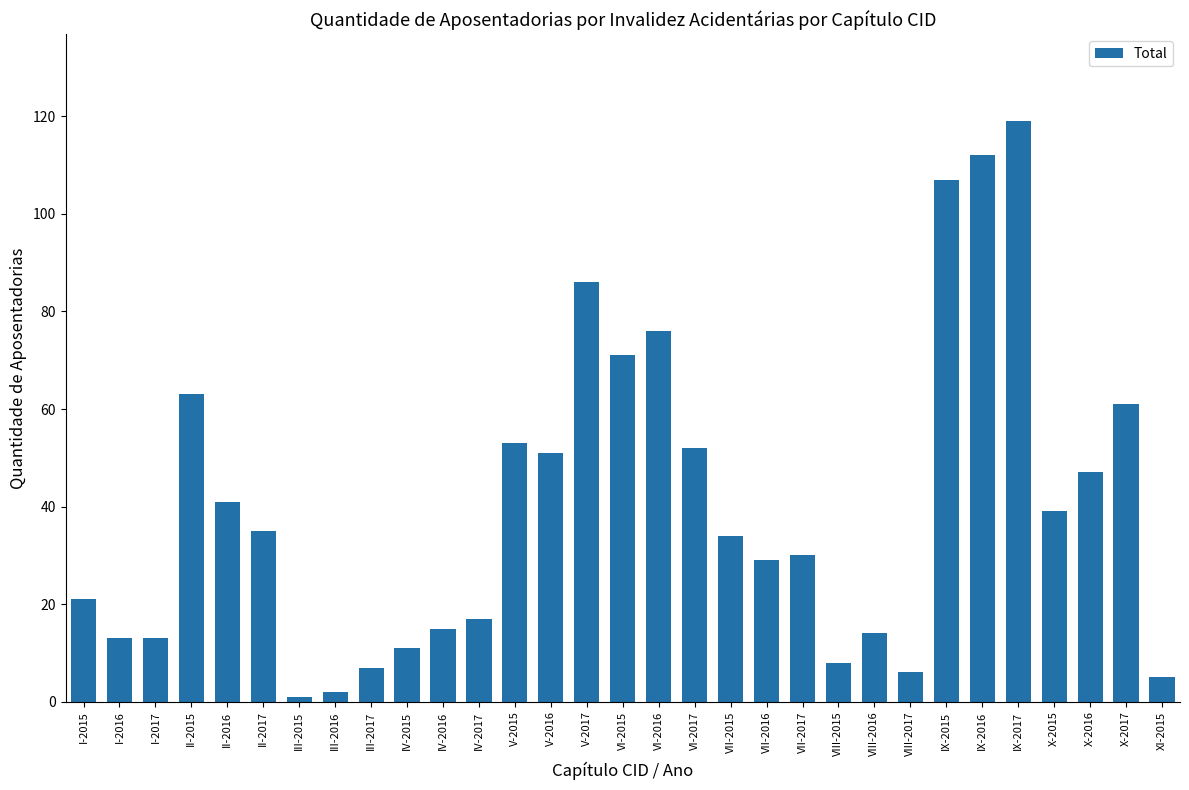

Approximately how many times larger is the value at I-2015 compared to V-2015?

0.4